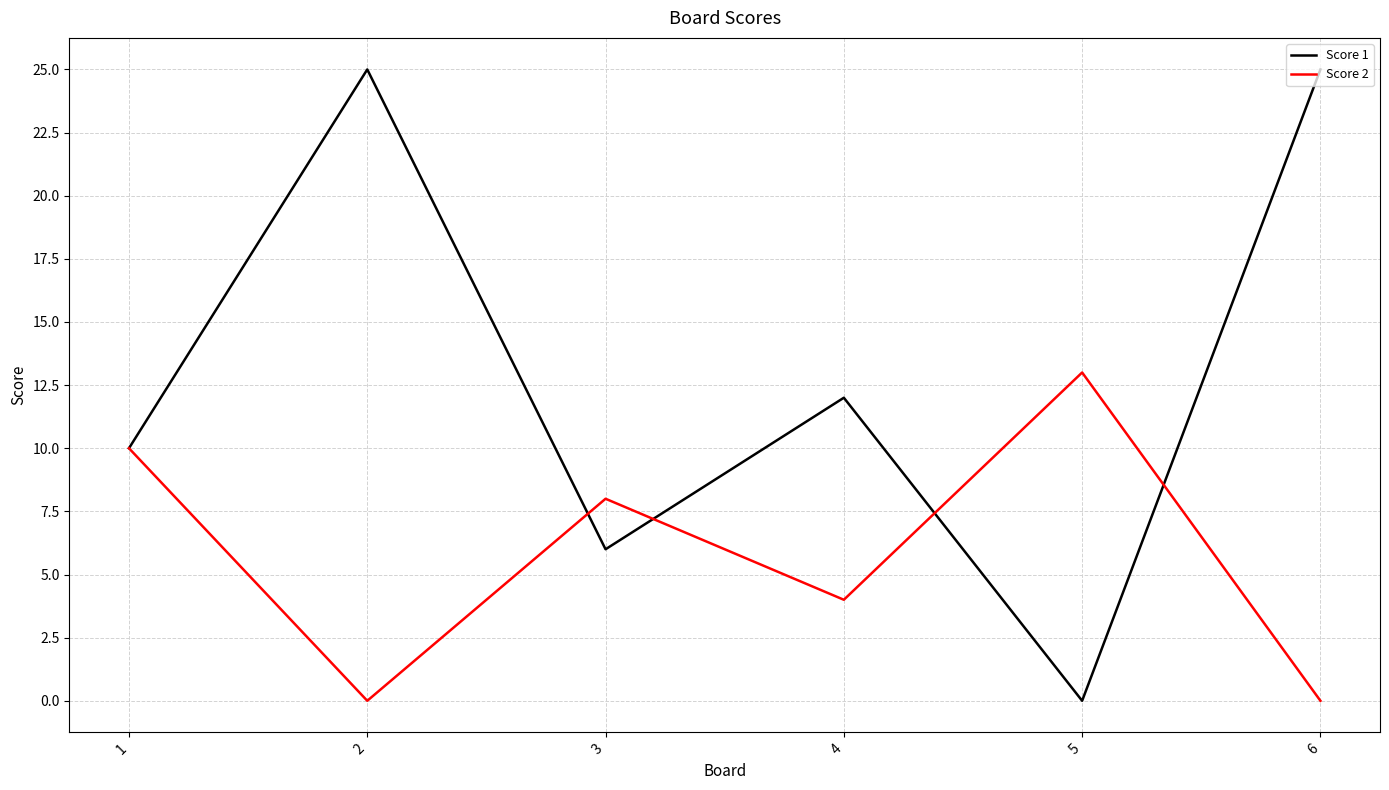

At 3, list the series in order from smallest to largest.

Score 1, Score 2